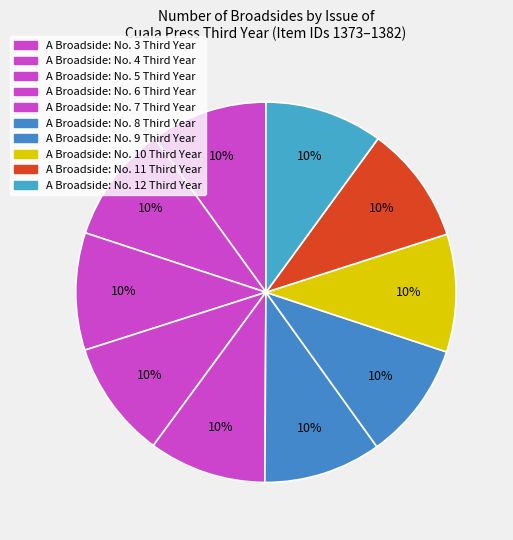

Count the number of slices in the pie.

10